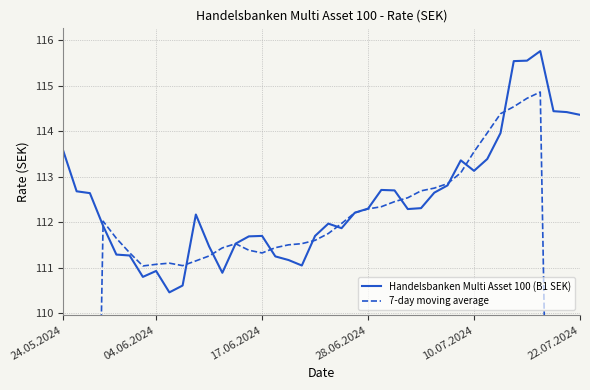

Which series has the widest spread of values?

7-day moving average